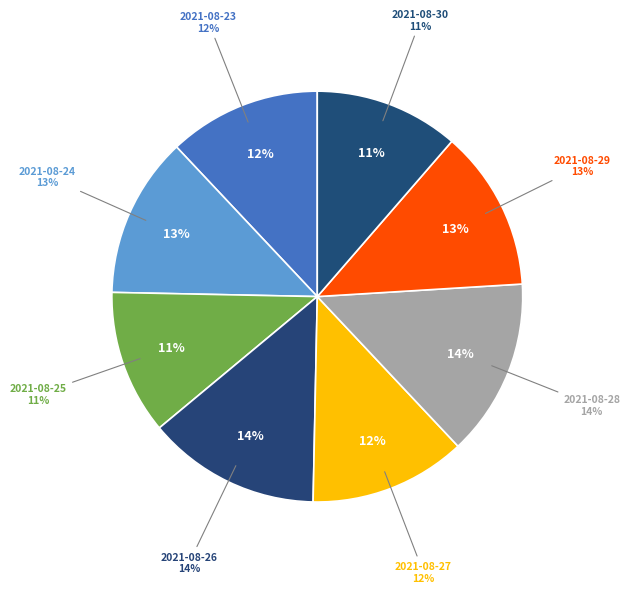

Does any single category account for the majority?

No